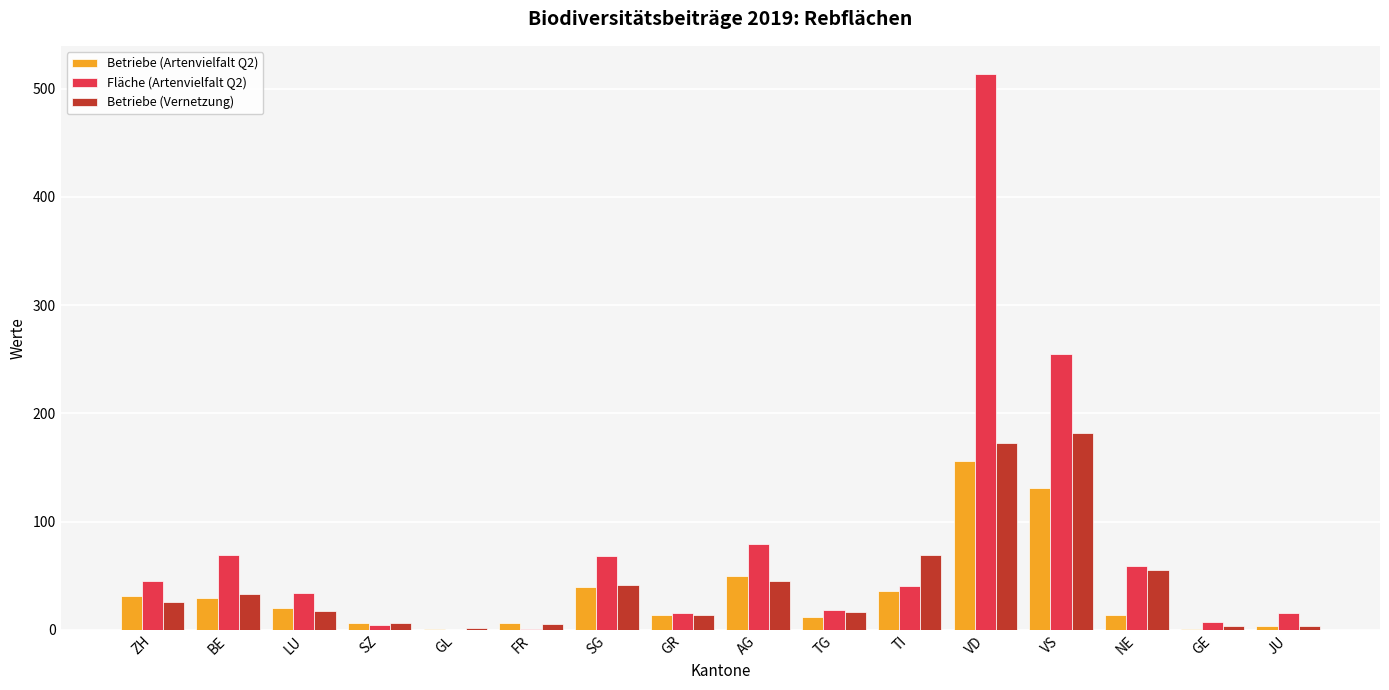

What are all the series names shown in the legend?

Betriebe (Artenvielfalt Q2), Fläche (Artenvielfalt Q2), Betriebe (Vernetzung)